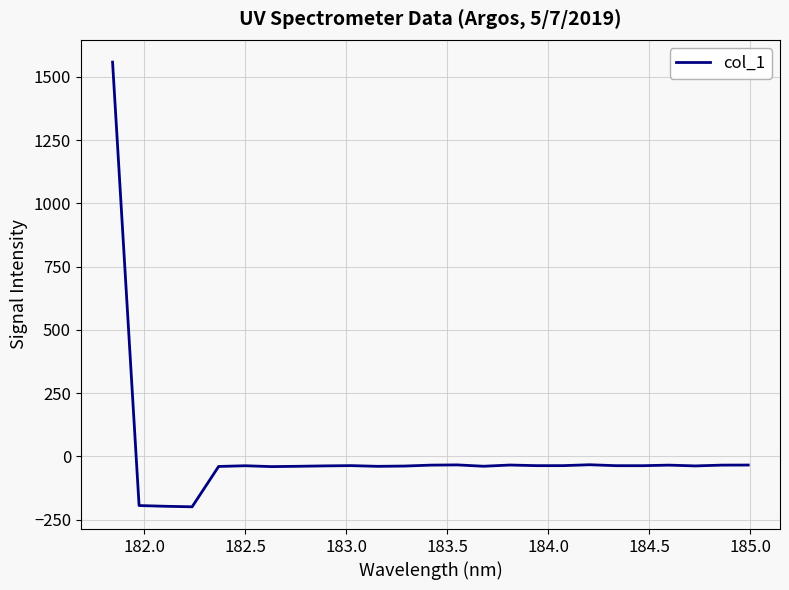

What is the difference between the maximum and minimum values?

1758.2